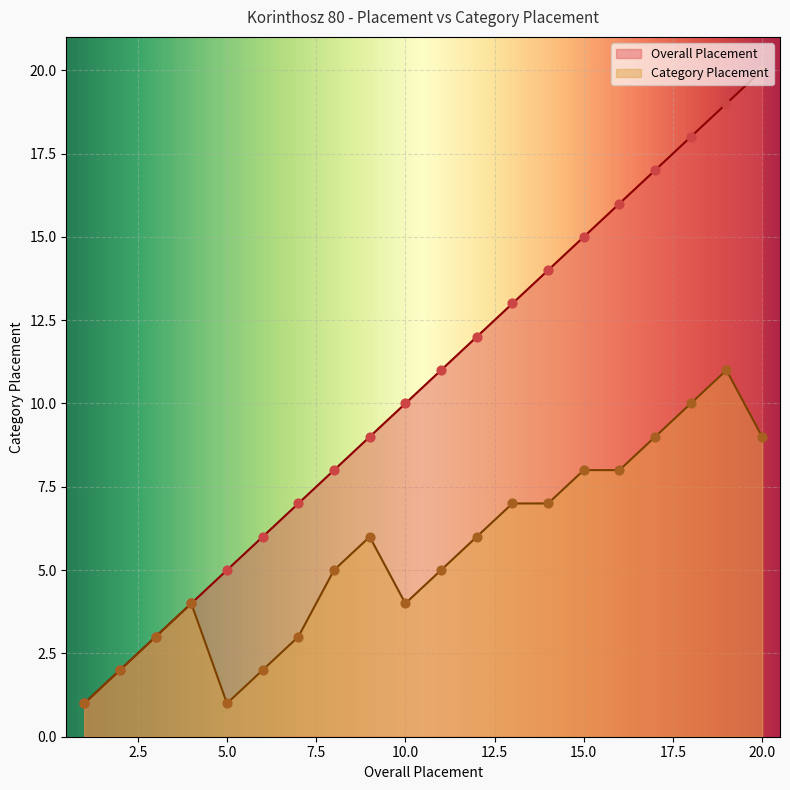

Which series has the largest total across all categories?

Overall Placement